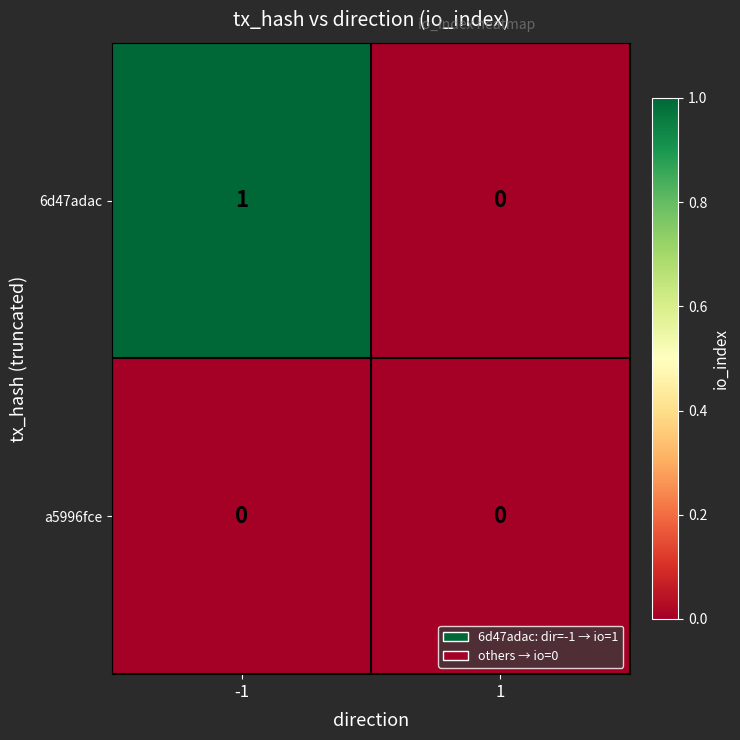

Reading left to right, list all the values displayed in this chart.

6d47adac: -1=1	1=0
a5996fce: -1=0	1=0